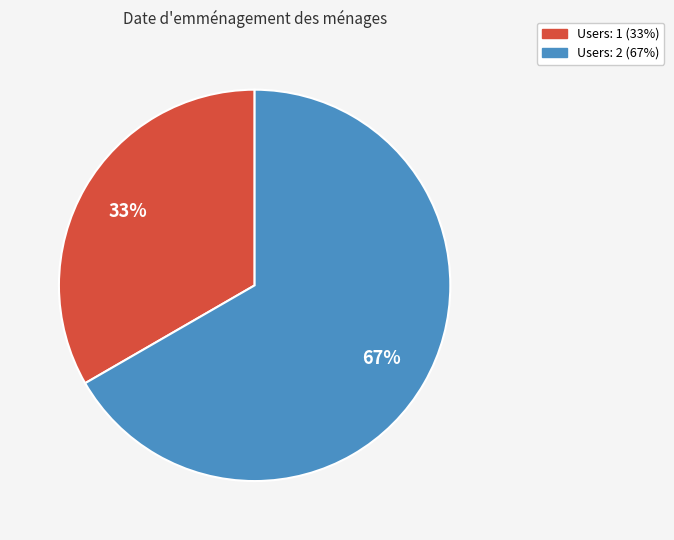

To the nearest percent, what is the average slice percentage?

50%